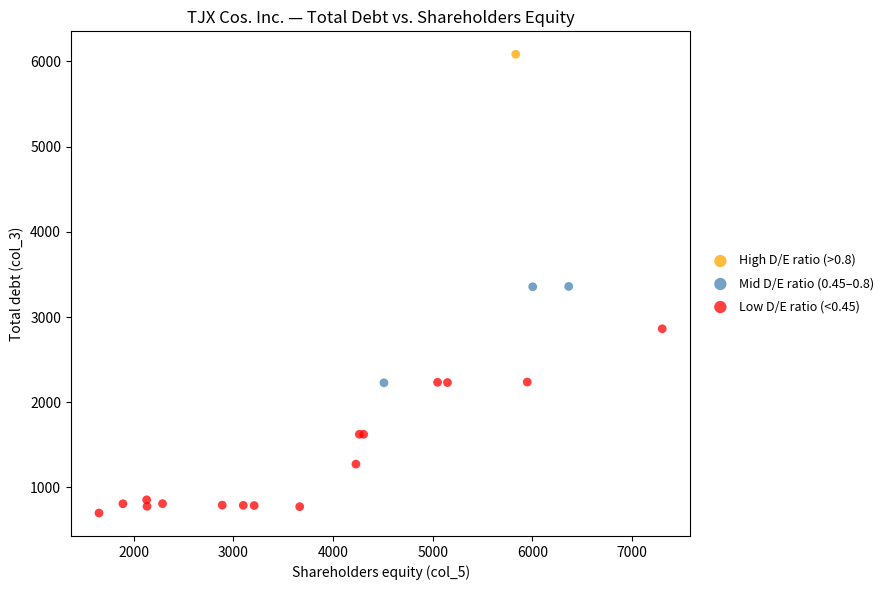

Which series contains the highest Y value?

High D/E ratio (>0.8)